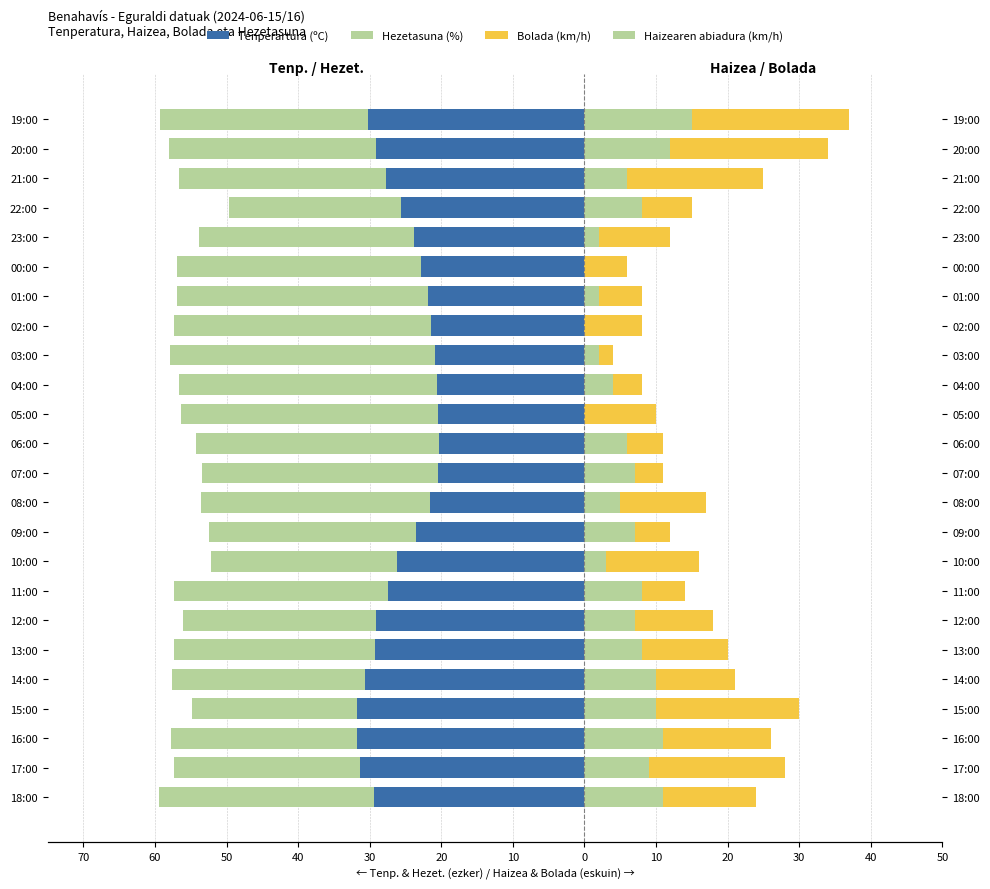

What is the difference between the maximum and minimum values in the Tenperartura (ºC) series?

11.5